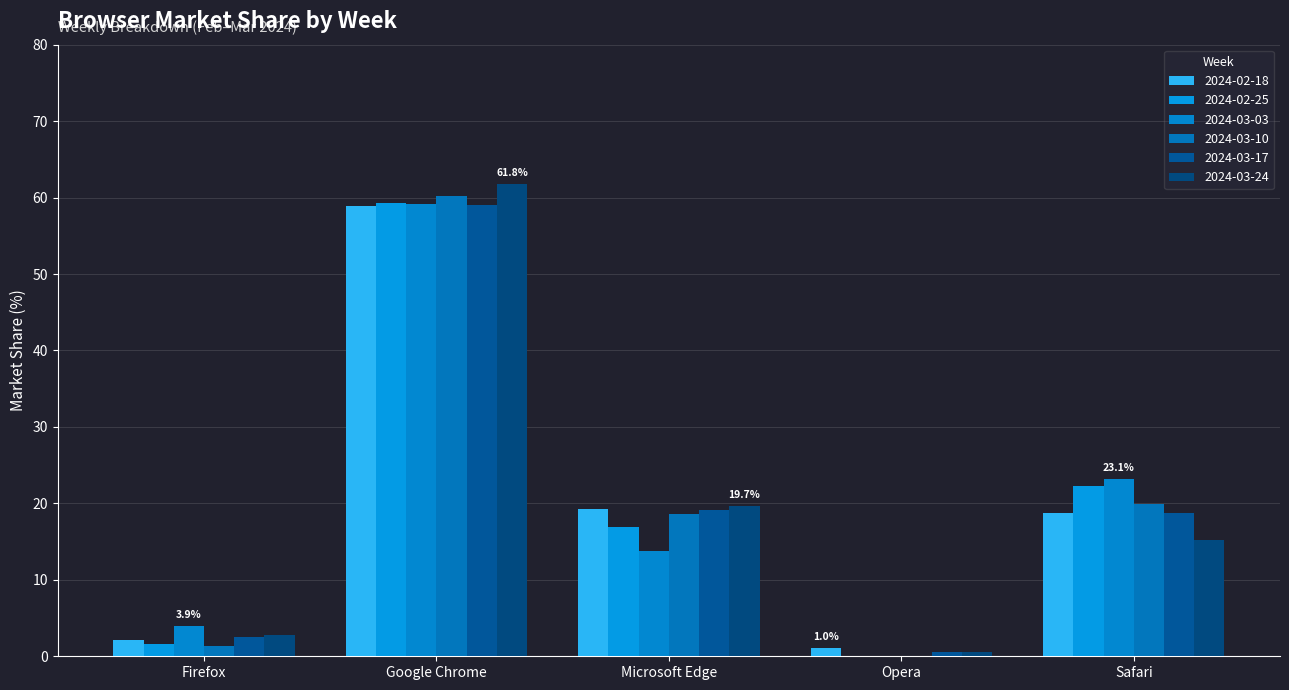

Is it true that 2024-03-10 equals 18.6 at Microsoft Edge?

True